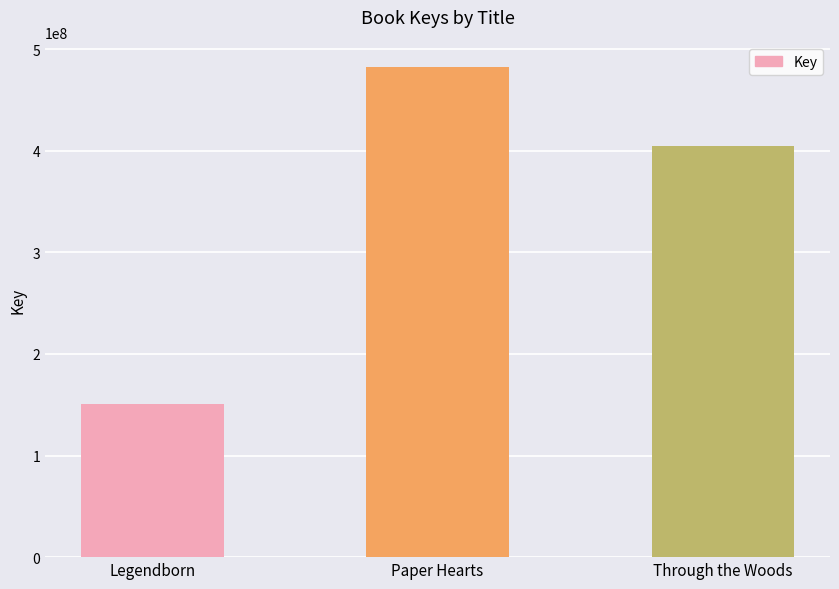

What value does the data have at Legendborn, to the nearest 50?

150878500